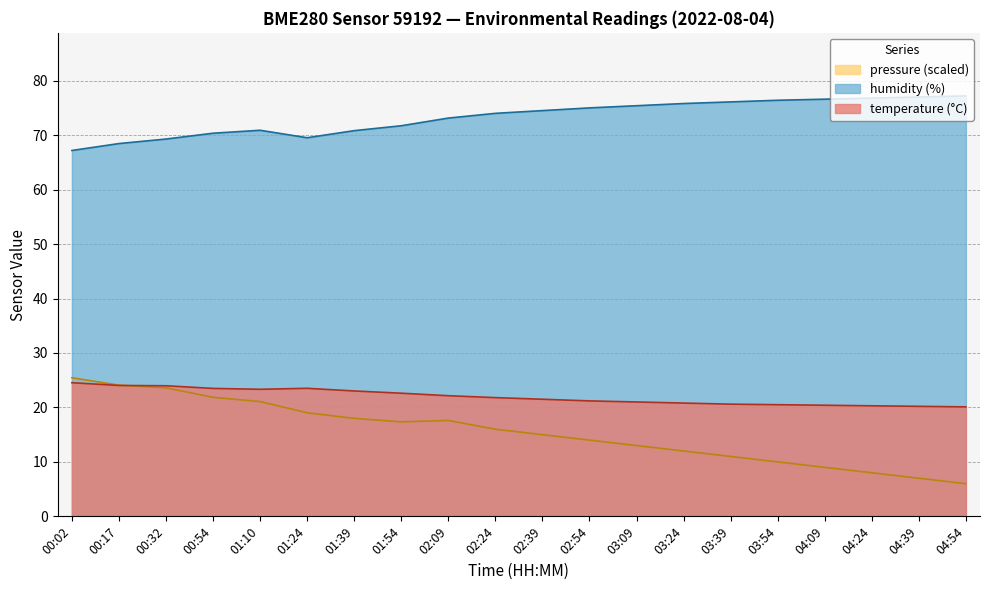

What is the spread (max minus min) of values at 00:32?

45.7